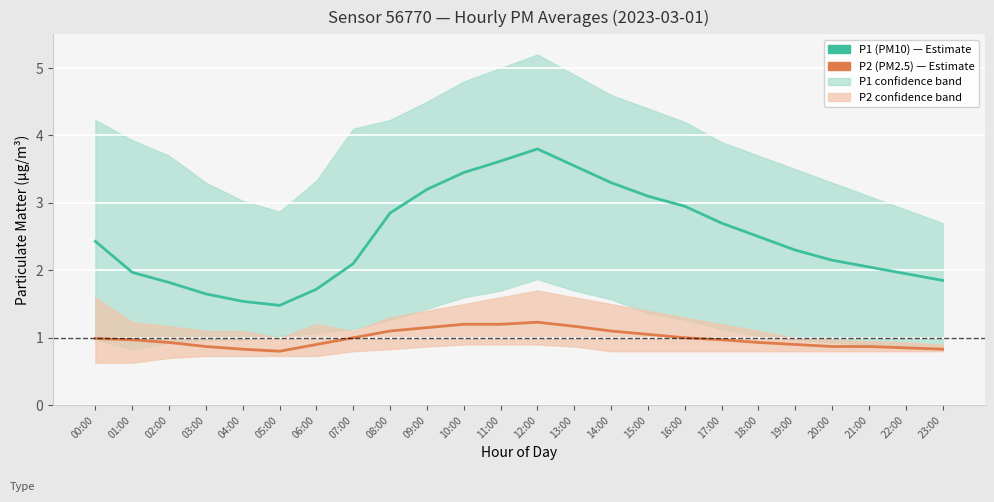

What value does the P2 (PM2.5) series have at 01:00?

1.0